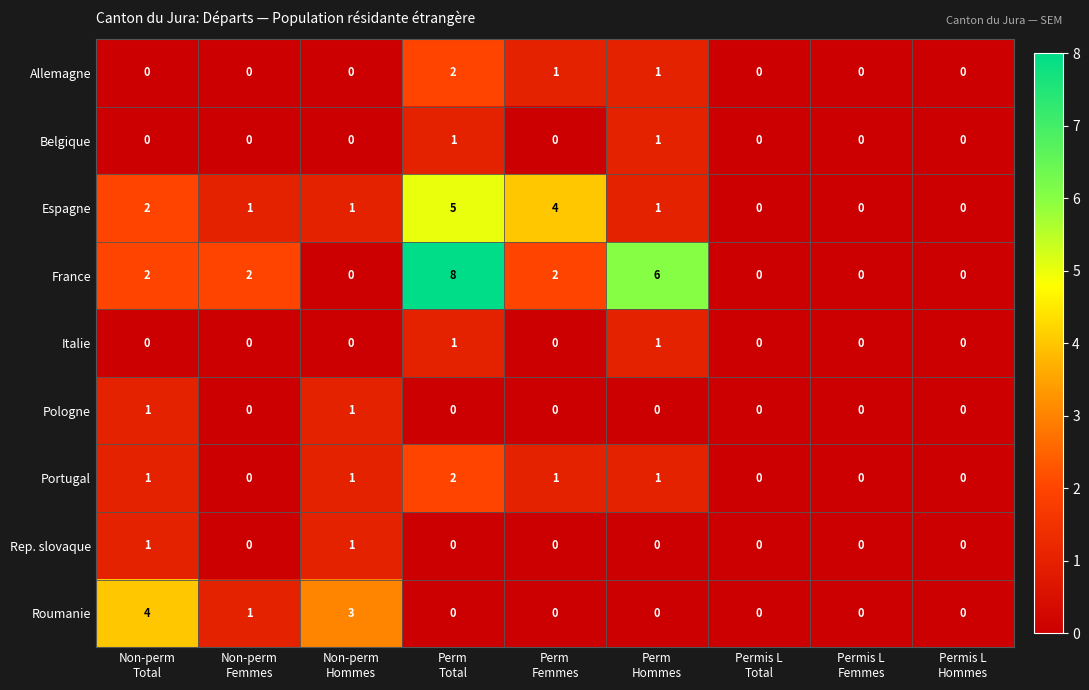

What is the difference between the maximum and minimum values in the France series?

8